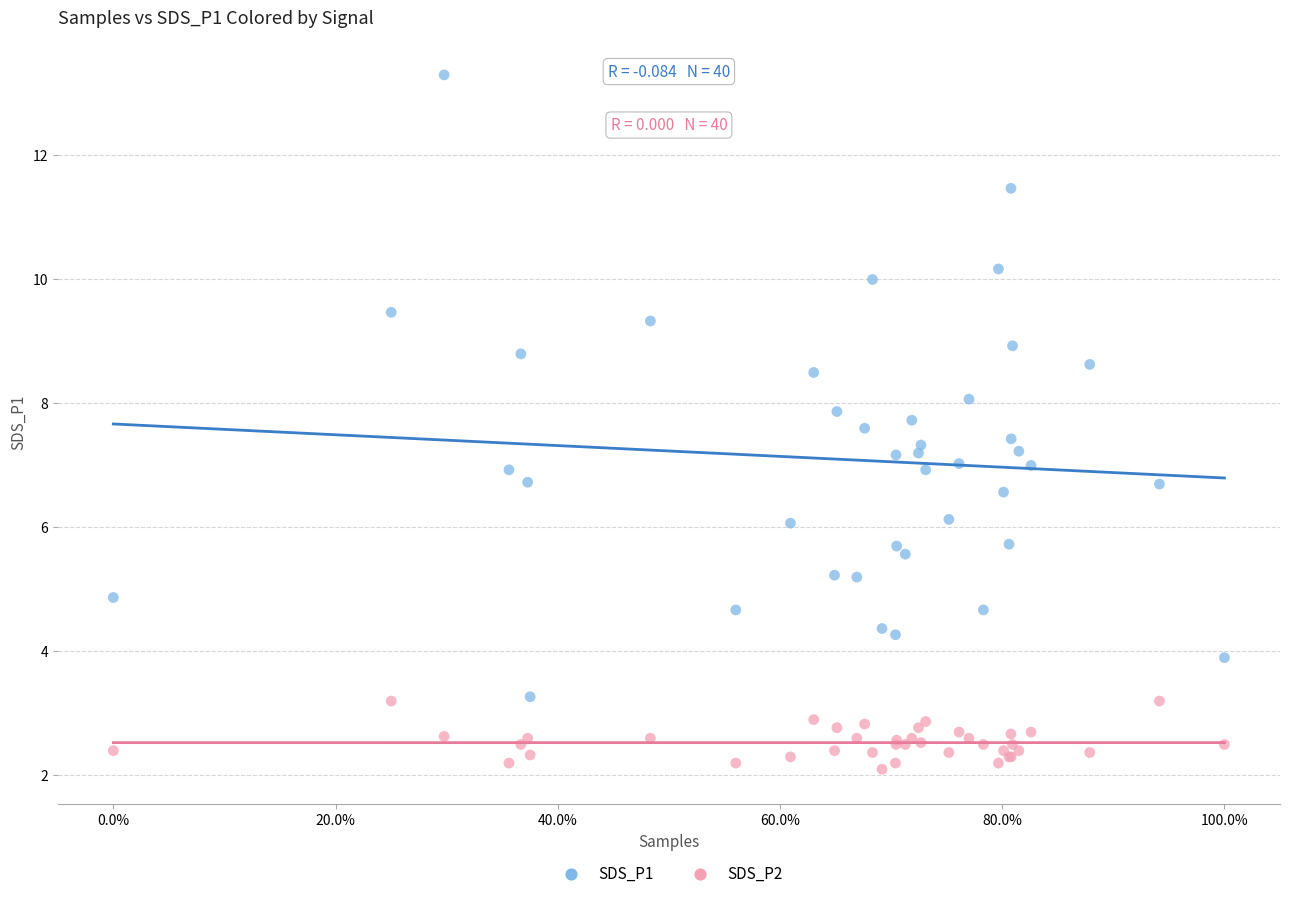

Which series has the widest spread of Y values?

SDS_P1